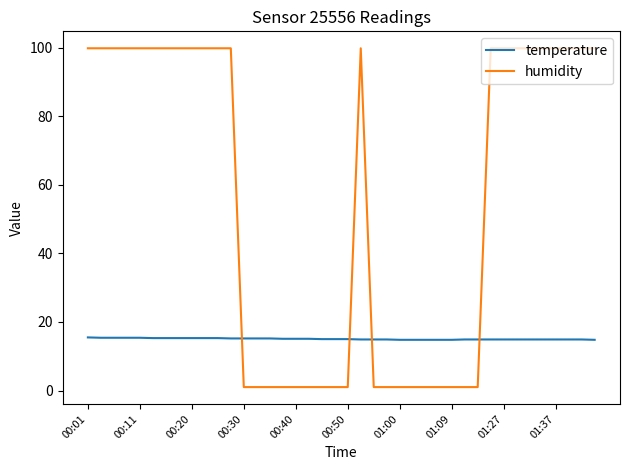

How many times do temperature and humidity cross each other?

4